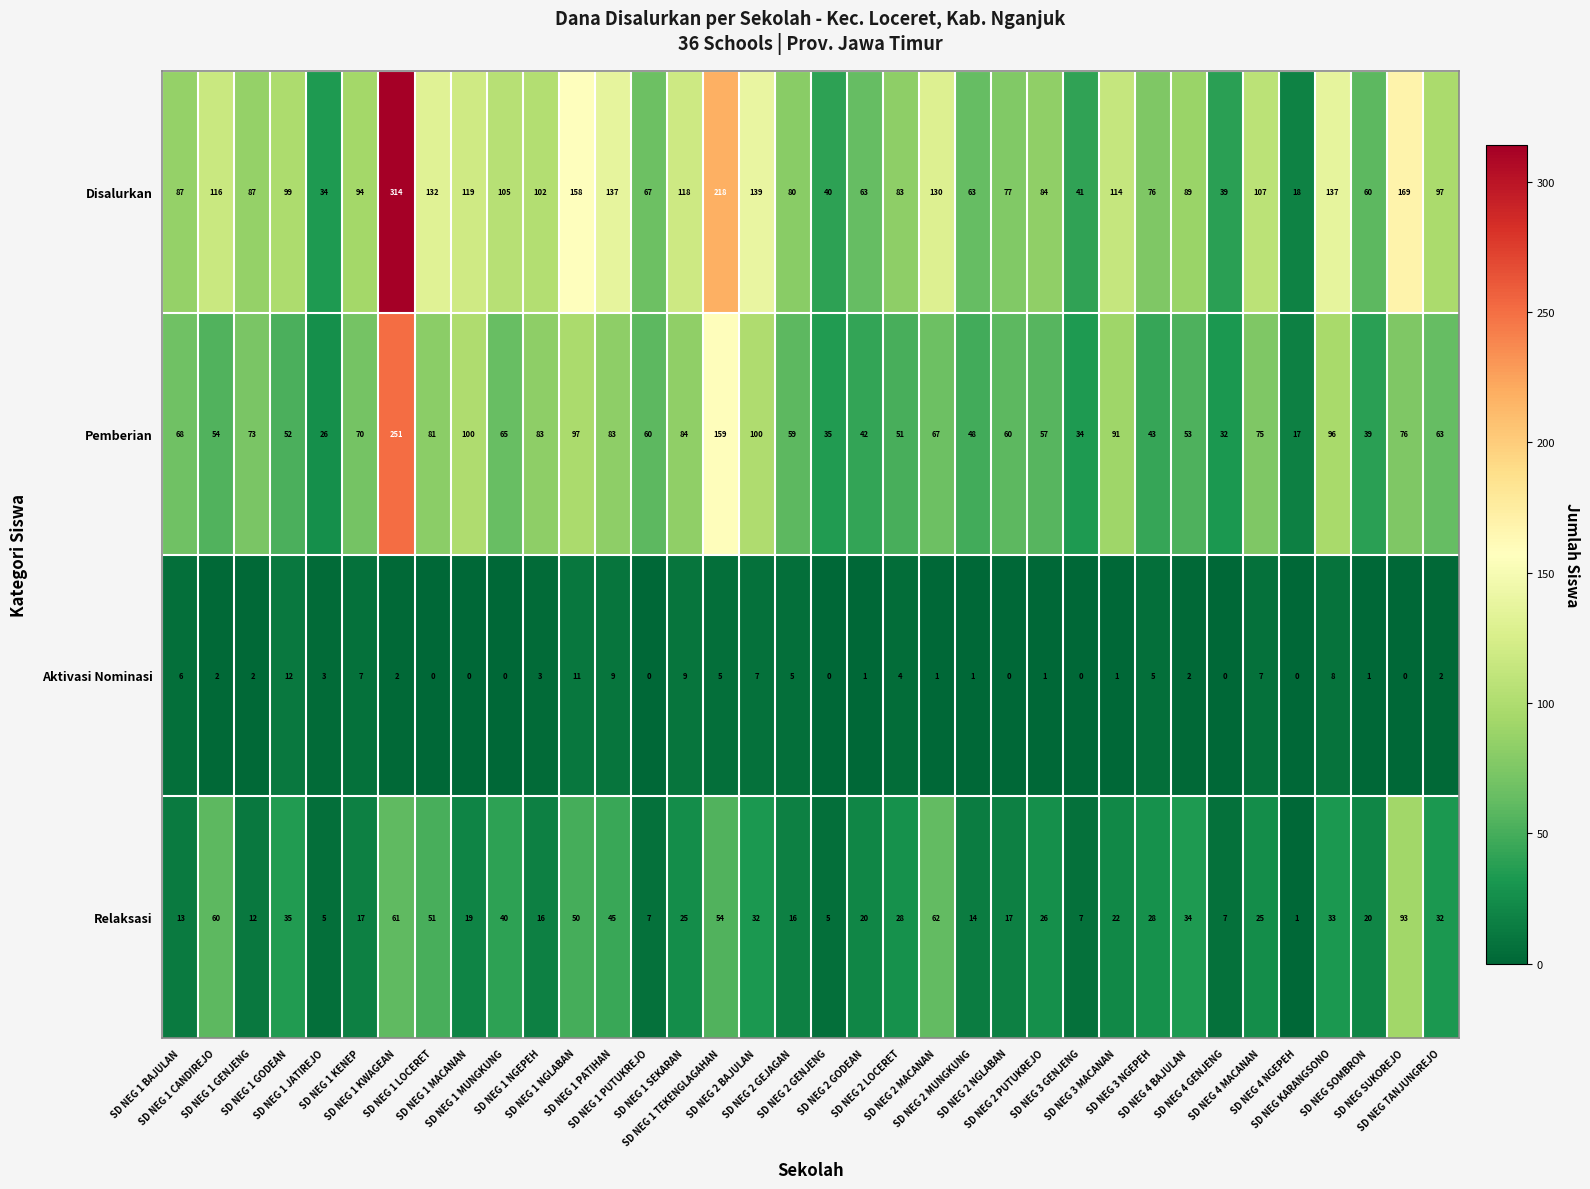

Which series has the largest total across all categories?

Disalurkan